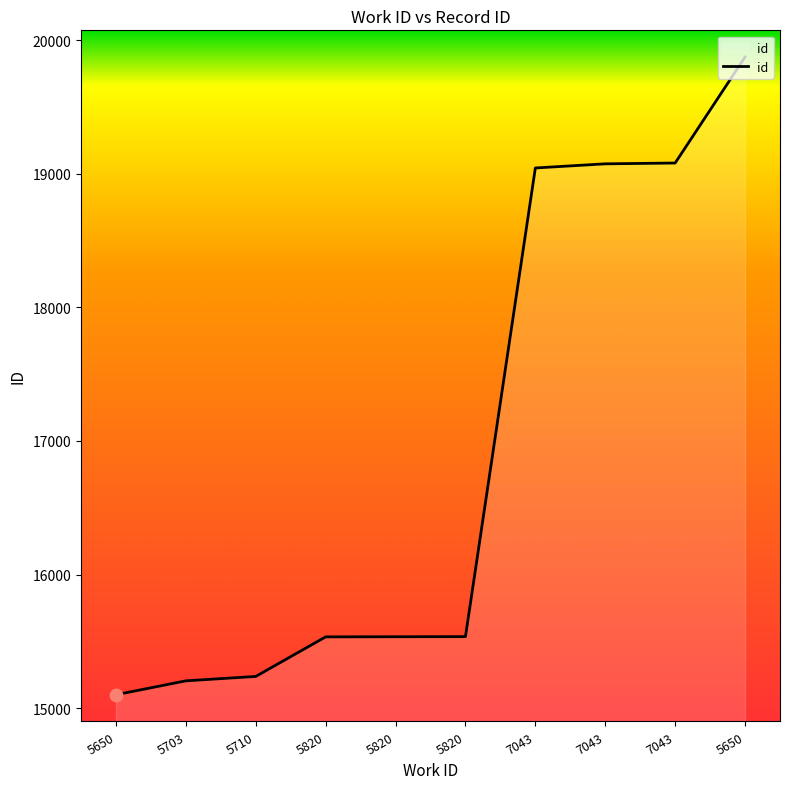

Approximately how many times larger is the value at 5820 compared to 5703?

1.0